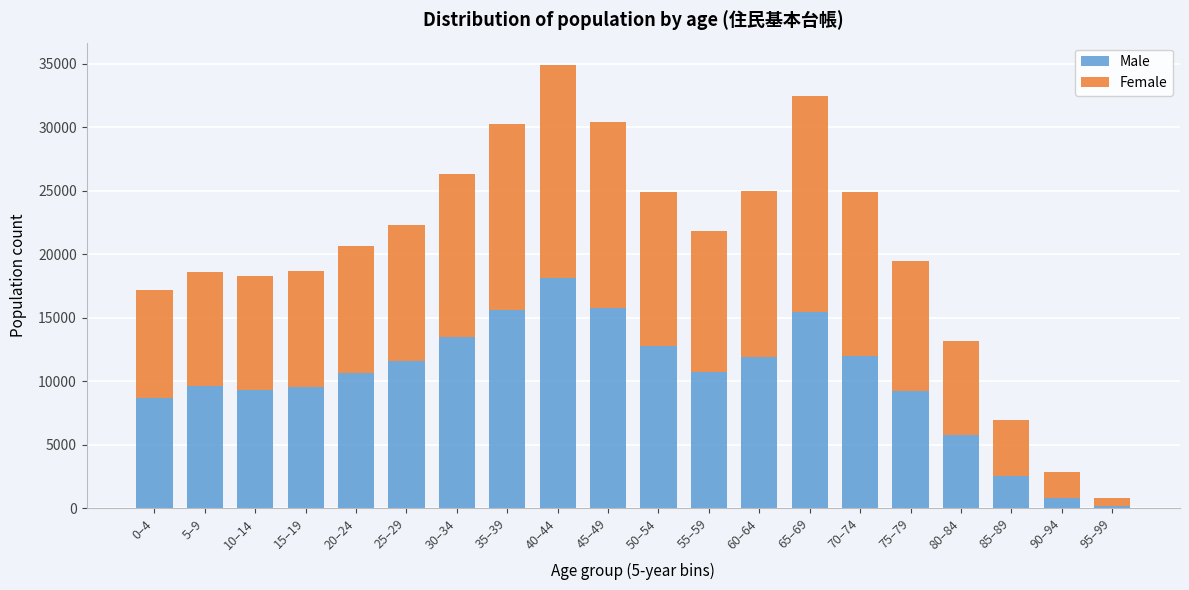

What is the difference between the maximum and minimum values in the Male series?

18001